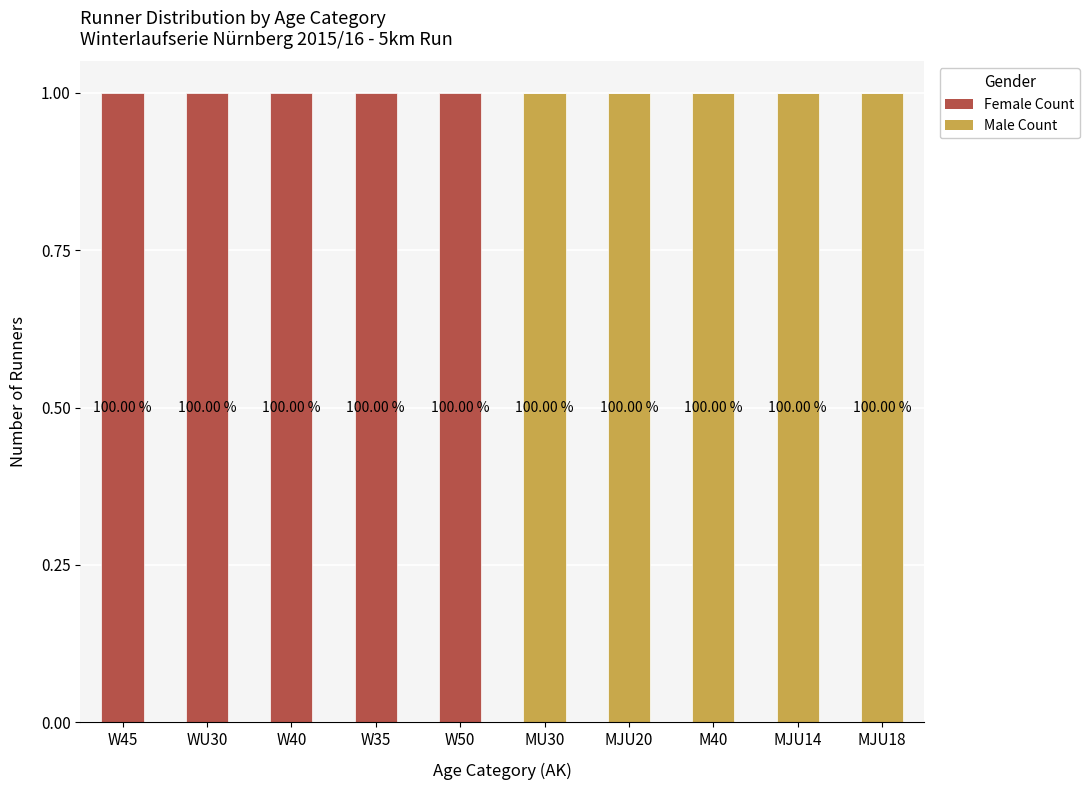

What is the label of the 9th bar from the left?

MJU14